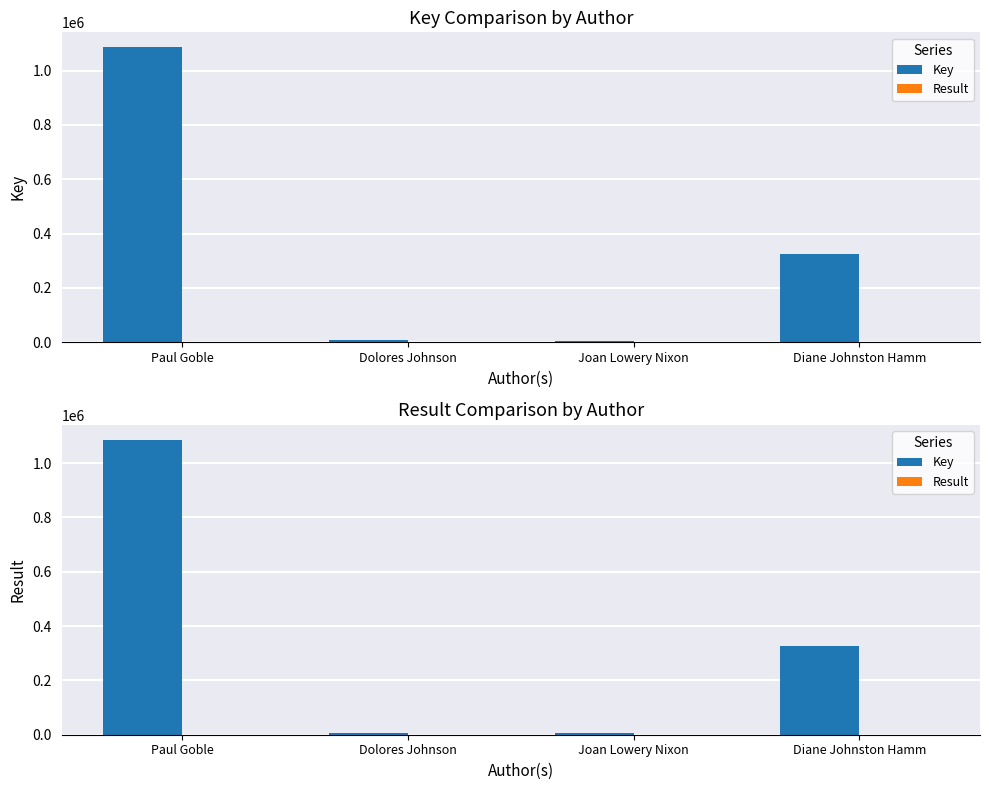

What is the label of the 1st bar from the left?

Paul Goble